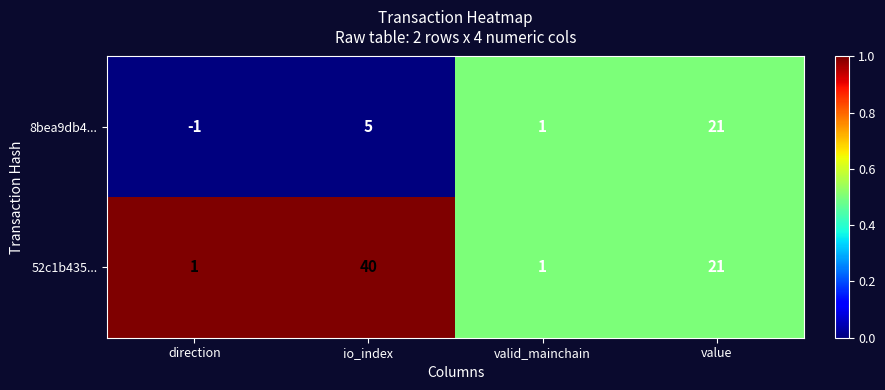

Which series changed the most between io_index and valid_mainchain?

52c1b435...